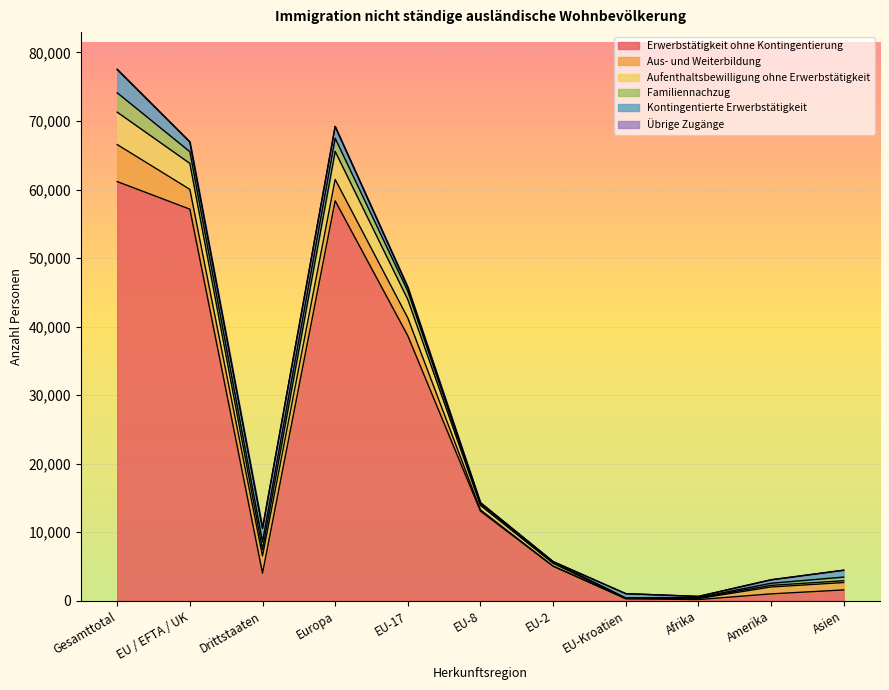

What is the highest value of the Erwerbstätigkeit ohne Kontingentierung series?

61157